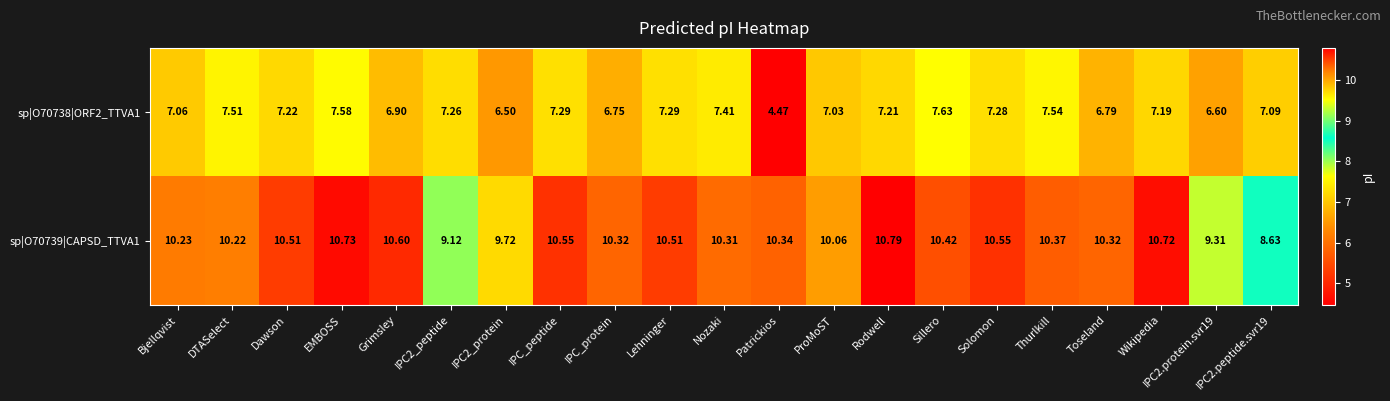

At which category is the sum across all series the highest?

EMBOSS